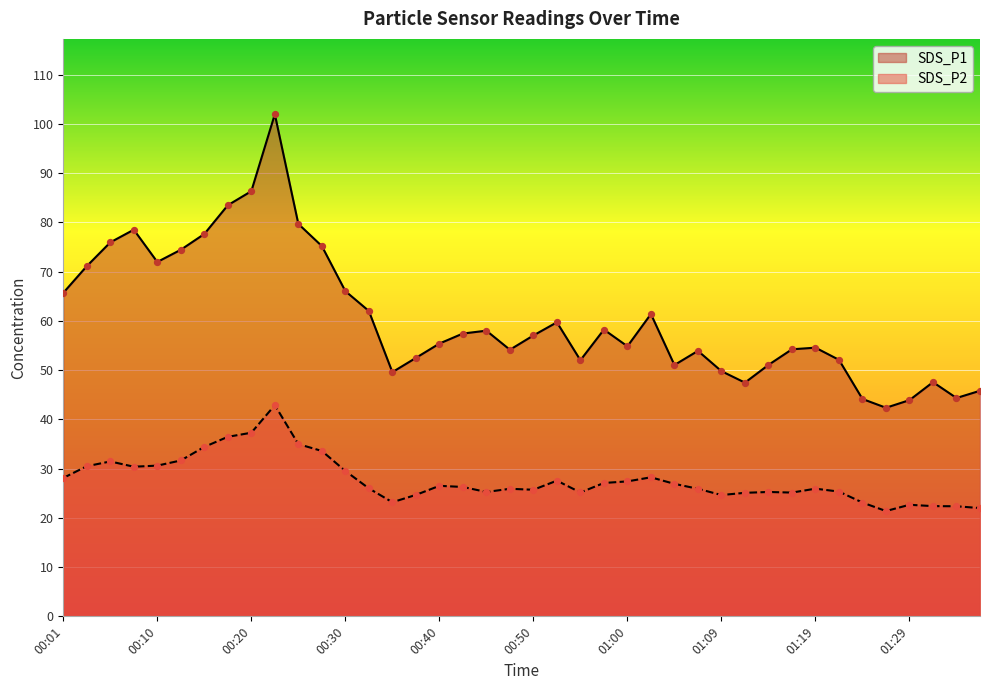

Is the value of SDS_P2 at 00:55 greater than the value of SDS_P1 at 00:03?

No